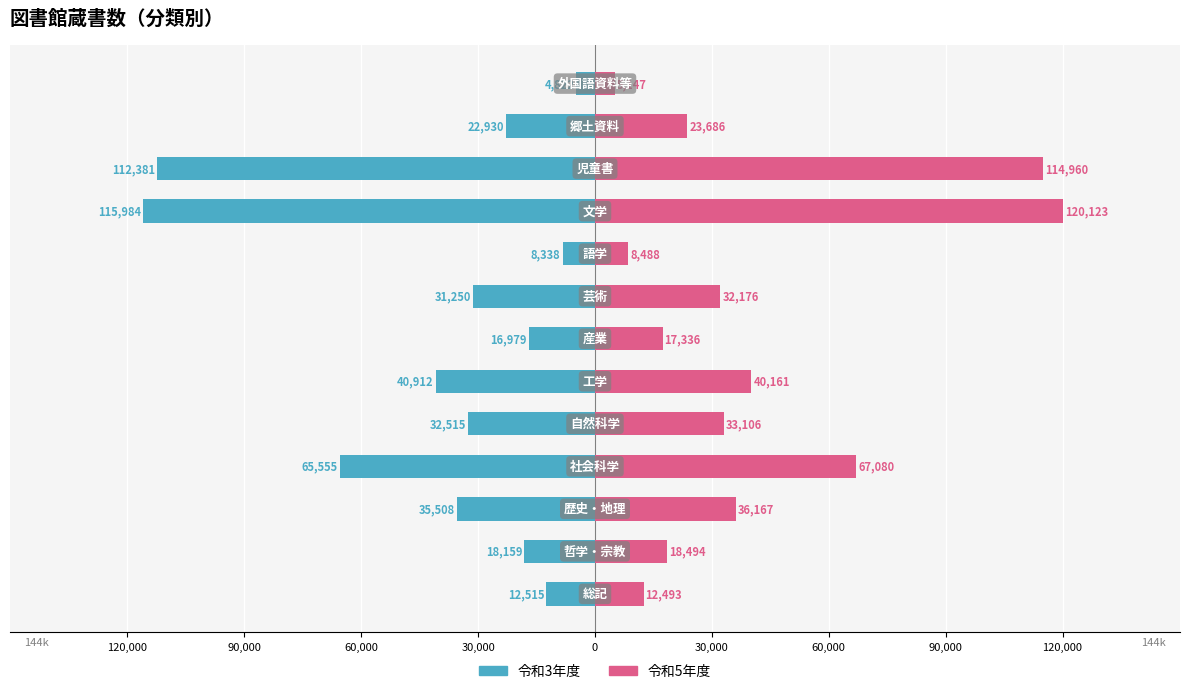

Reading left to right, extract all data points from this chart.

令和3年度: -12515	-18159	-35508	-65555	-32515	-40912	-16979	-31250	-8338	-115984	-112381	-22930	-4822
令和5年度: 12493	18494	36167	67080	33106	40161	17336	32176	8488	120123	114960	23686	5147